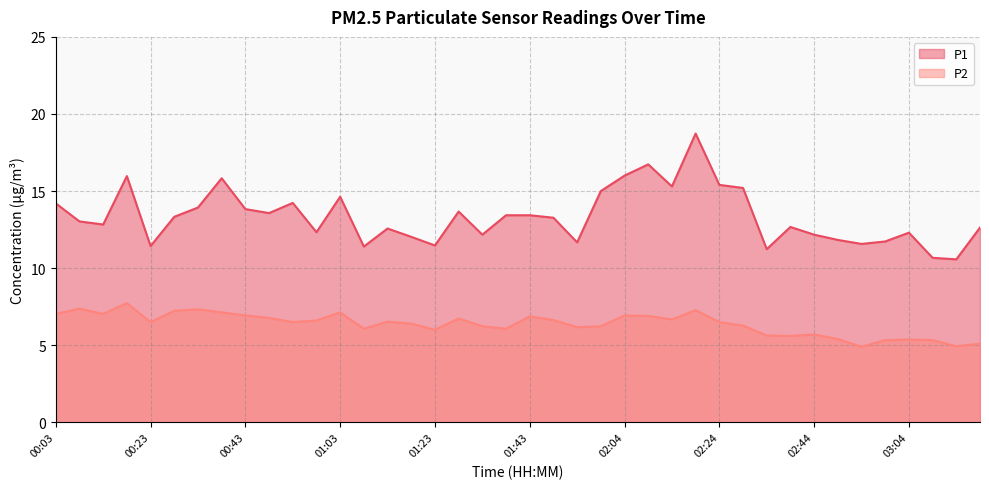

What is the value of the P2 point at the 6th from the left?

7.2